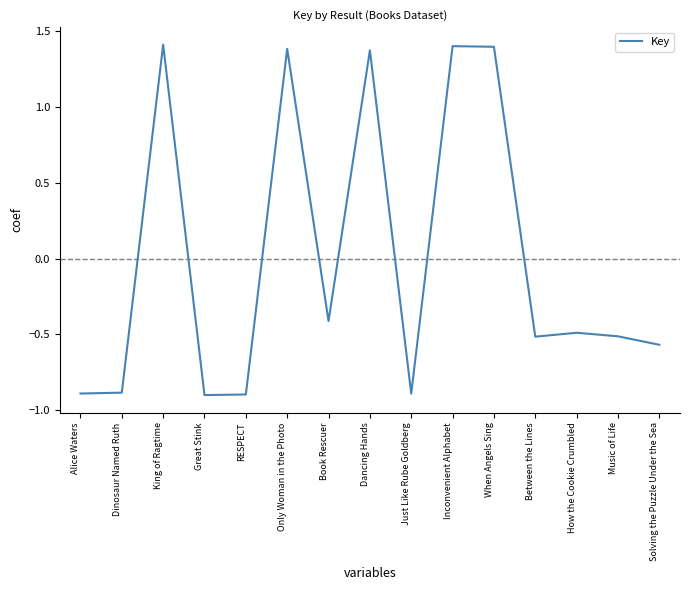

Is it true that the value at Alice Waters is -0.9?

True